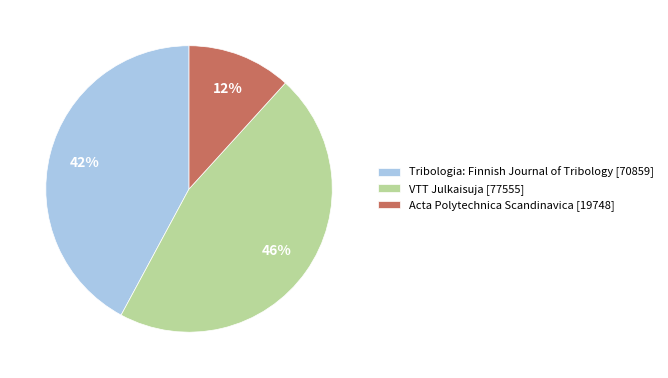

To the nearest percent, what percentage of the pie is VTT Julkaisuja [77555]?

46%